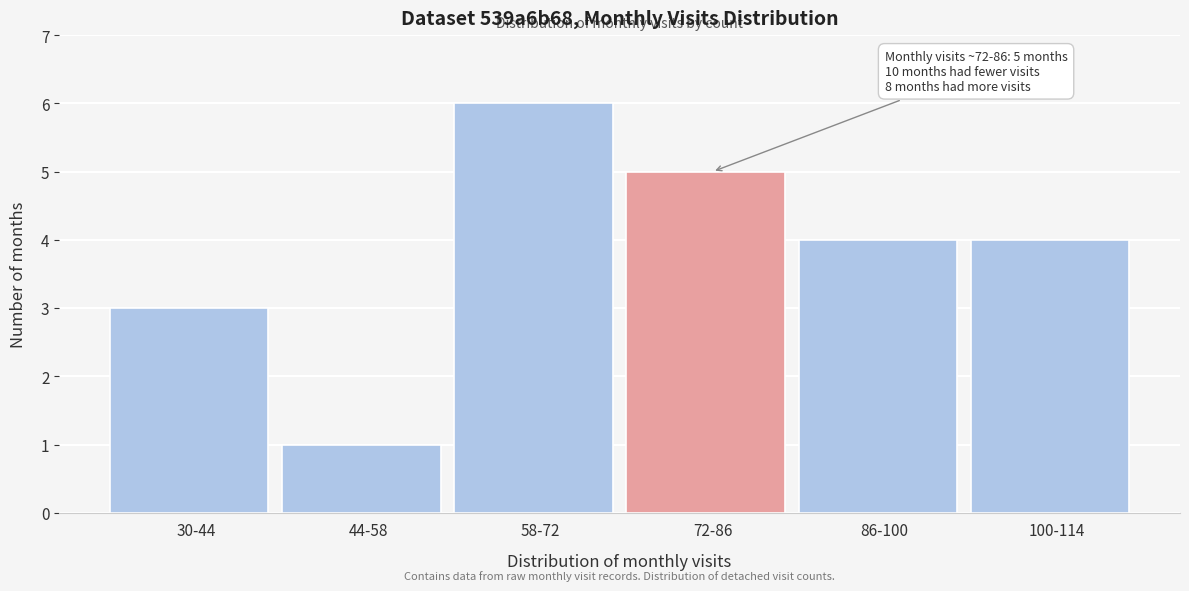

Reading left to right, transcribe all the data shown in this chart.

30-44=3	44-58=1	58-72=6	72-86=5	86-100=4	100-114=4